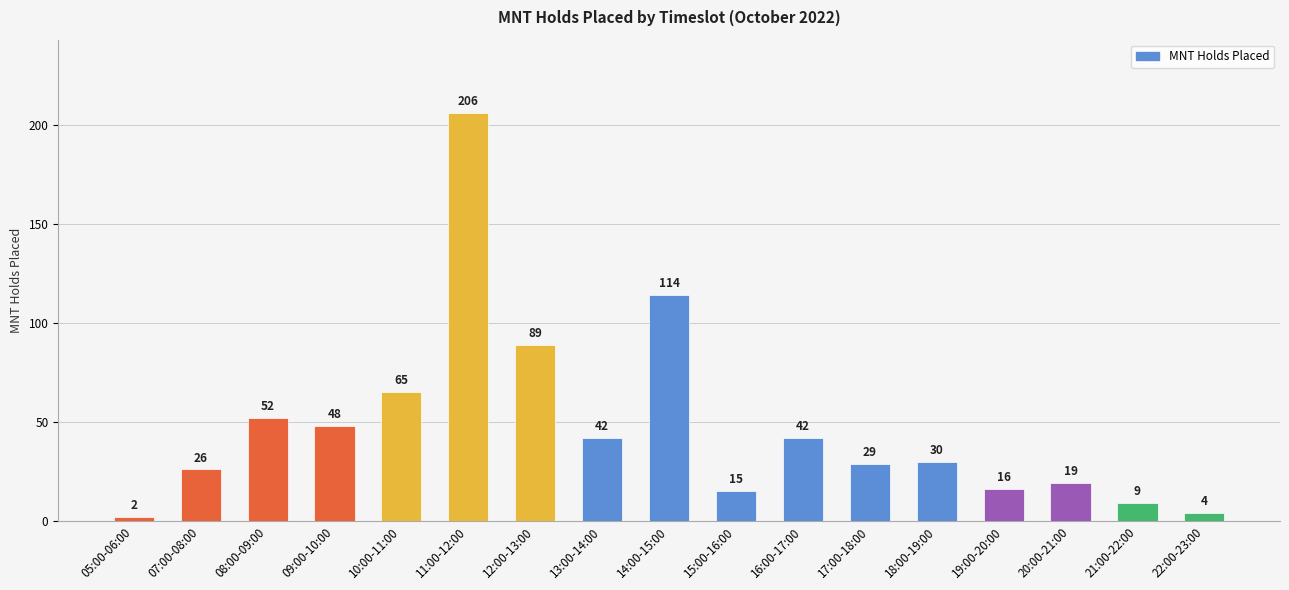

How many data points does each series have?

17